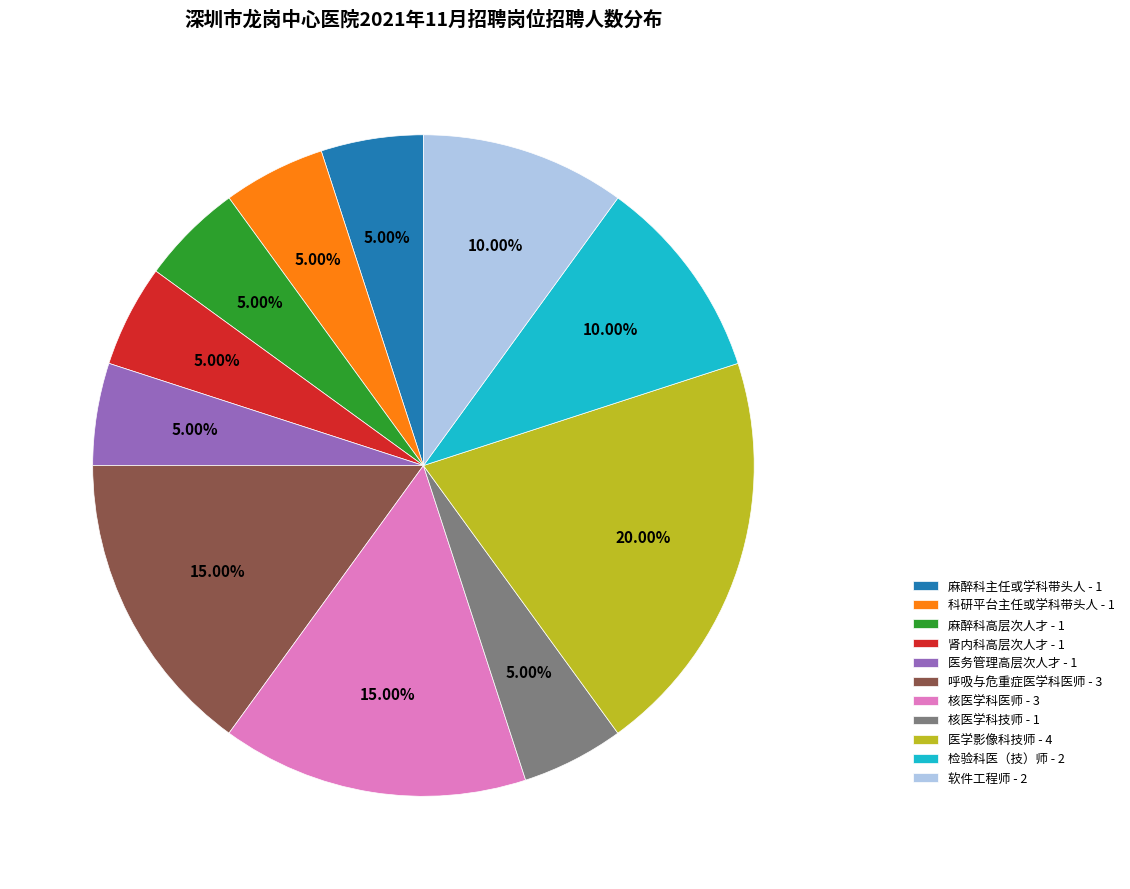

Approximately how many times larger is the value at 肾内科高层次人才 compared to 核医学科医师?

0.3